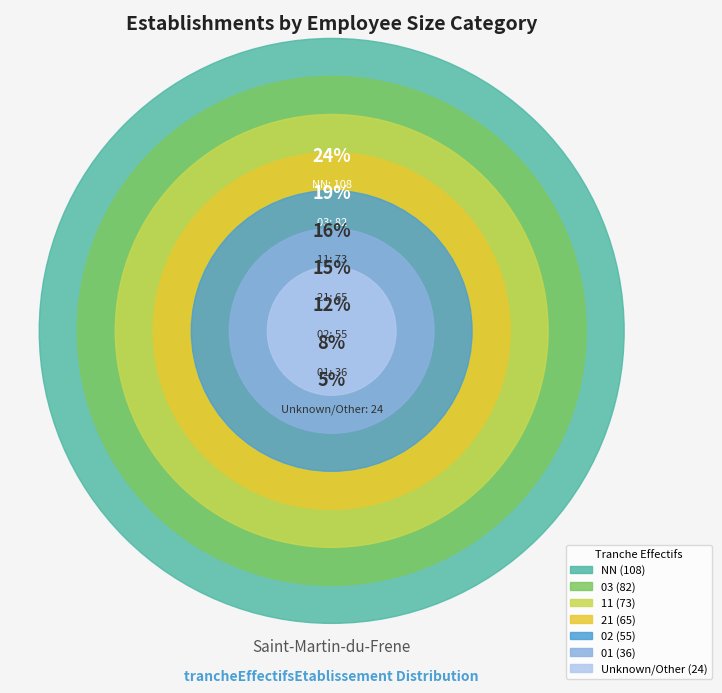

True or false: 03 accounts for 19% of the total.

True